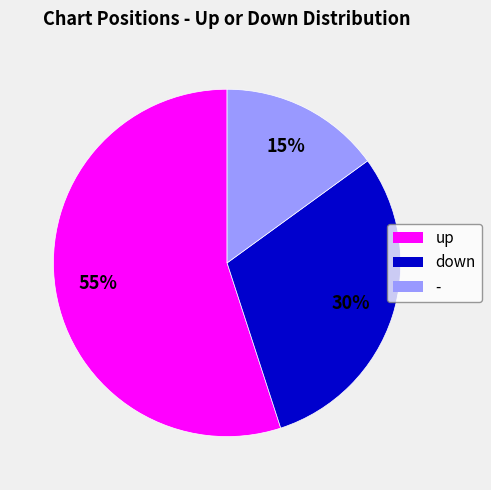

How many slices are in this pie chart?

3